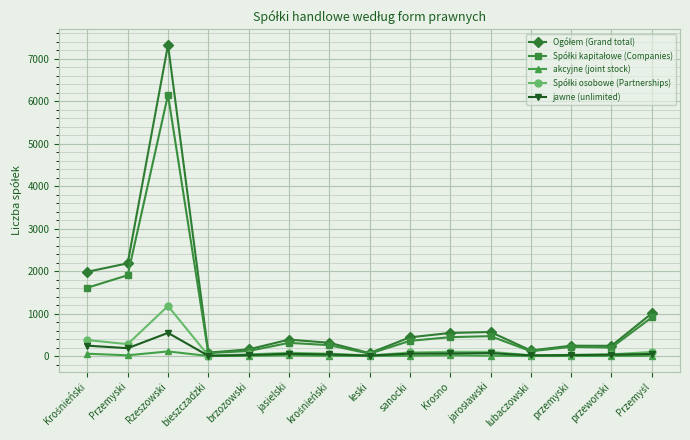

Which label corresponds to the largest value in the chart?

Rzeszowski